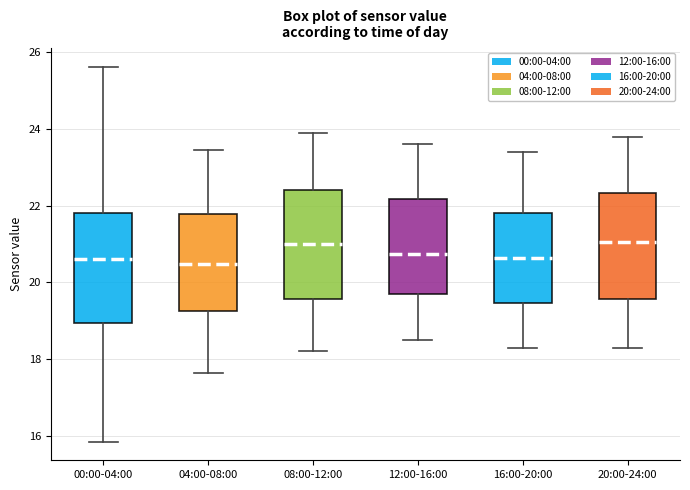

Reading left to right, read every box against the y-axis: the position of its median line, the range the box covers, and the ends of its whiskers. The values are not printed on the chart, so give them approximately, as read against the axis.

00:00-04:00: median 20.6, box 19.0 to 21.8, whiskers 15.8 to 25.6
04:00-08:00: median 20.4, box 19.2 to 21.8, whiskers 17.6 to 23.4
08:00-12:00: median 21.0, box 19.6 to 22.4, whiskers 18.2 to 24.0
12:00-16:00: median 20.8, box 19.8 to 22.2, whiskers 18.6 to 23.6
16:00-20:00: median 20.6, box 19.4 to 21.8, whiskers 18.4 to 23.4
20:00-24:00: median 21.0, box 19.6 to 22.4, whiskers 18.4 to 23.8